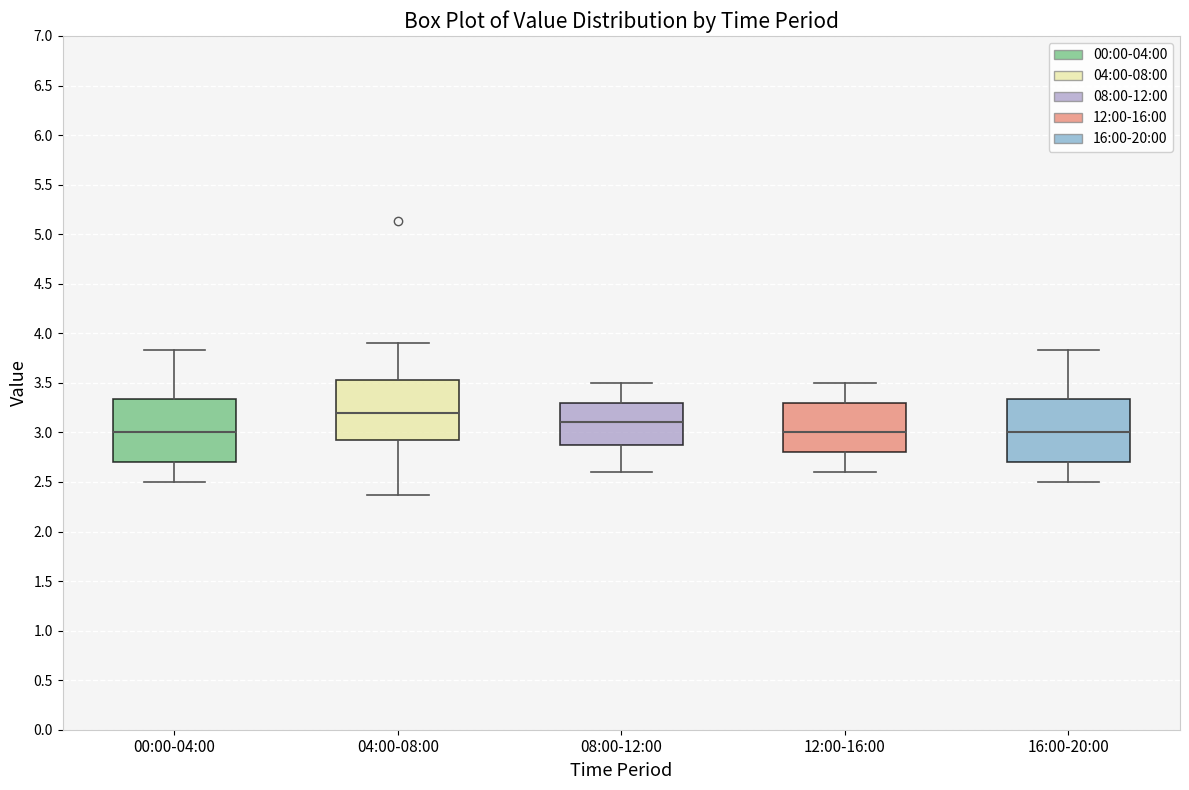

Where is the upper edge of the box for 12:00-16:00 on the y-axis? The values are not printed on the chart, so give them approximately, as read against the axis.

3.30